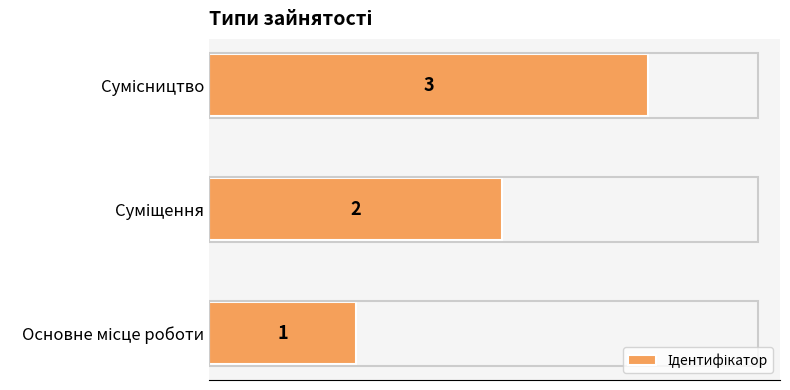

Does the chart contain any negative values?

No